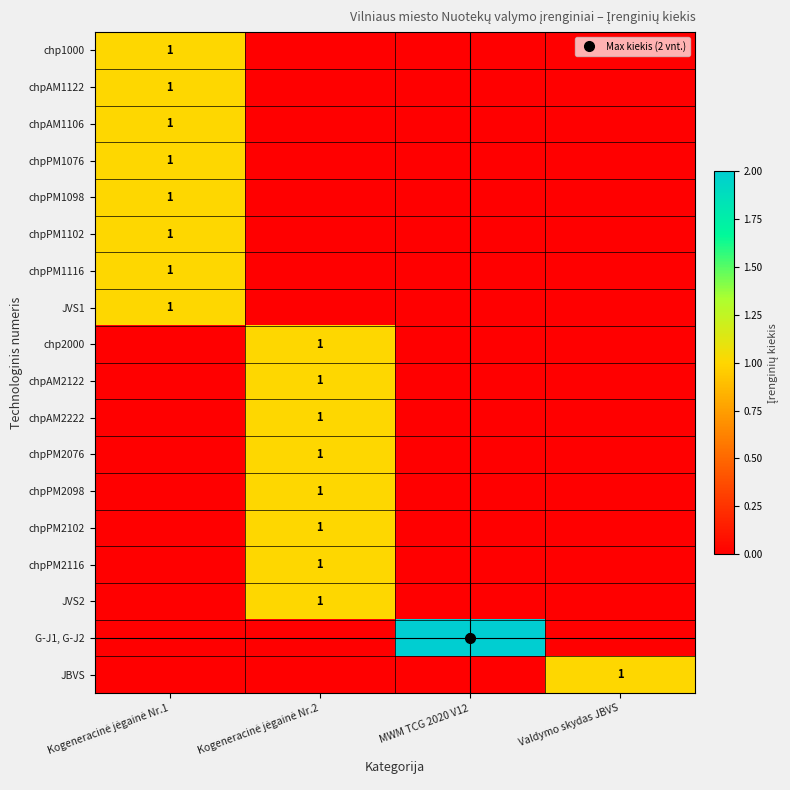

The value of chpPM2076 at Valdymo skydas JBVS is 1. True or false?

False